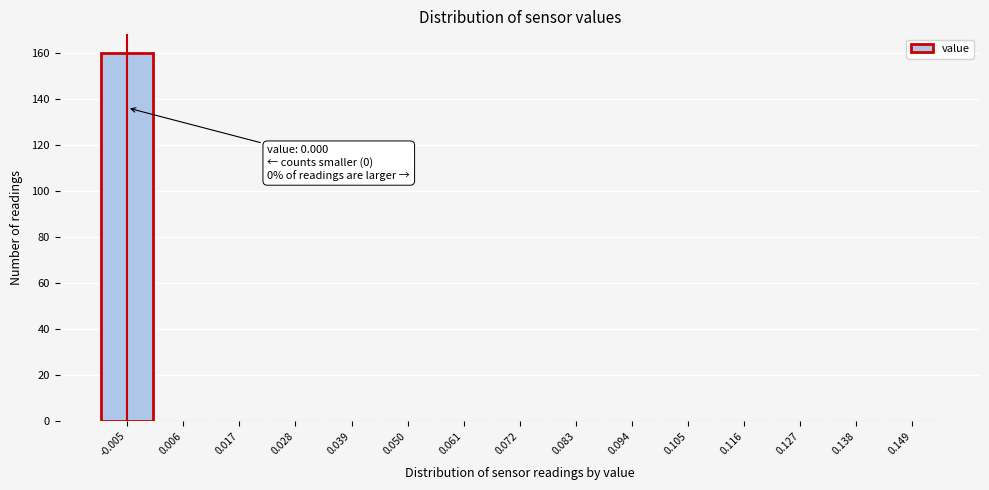

Reading left to right, extract all data points from this chart.

-0.005=160	0.006=0	0.017=0	0.028=0	0.039=0	0.050=0	0.061=0	0.072=0	0.083=0	0.094=0	0.105=0	0.116=0	0.127=0	0.138=0	0.149=0